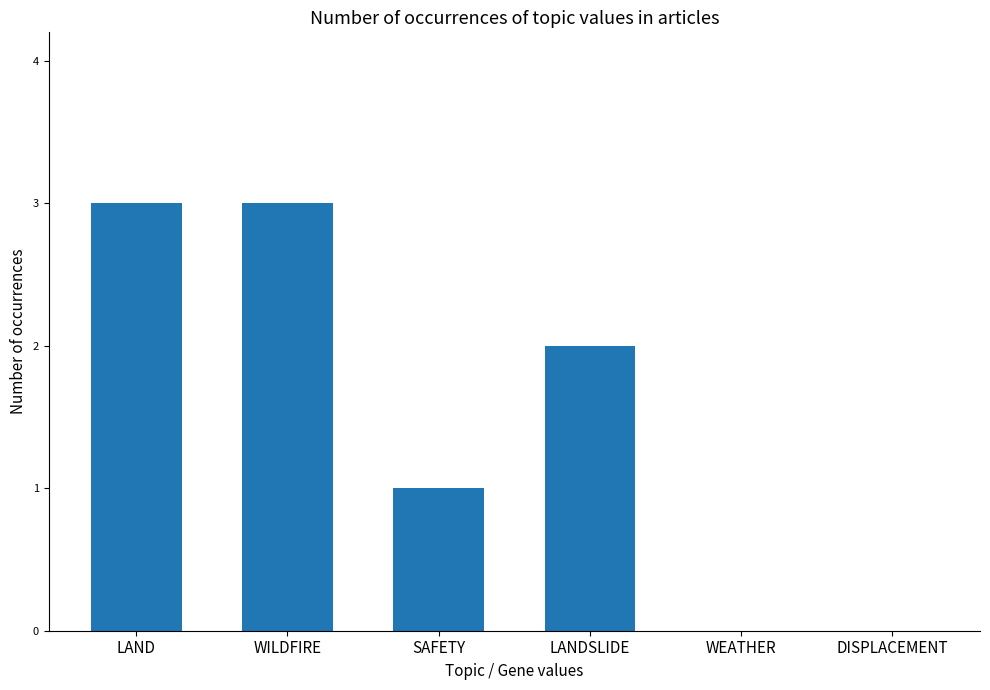

What is the change in value from WILDFIRE to DISPLACEMENT?

-3